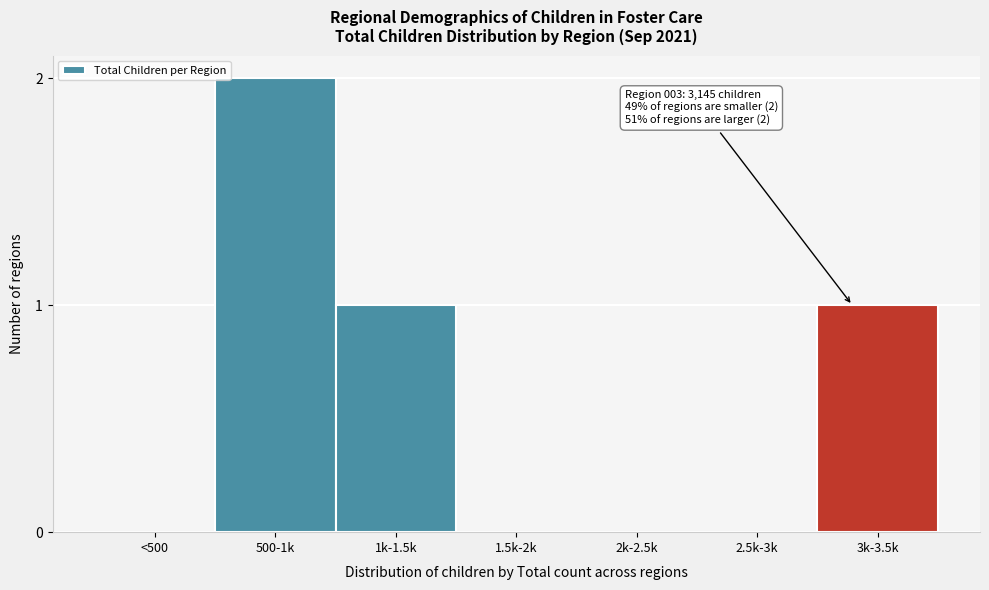

Reading right to left, transcribe all the data shown in this chart.

3k-3.5k=1	2.5k-3k=0	2k-2.5k=0	1.5k-2k=0	1k-1.5k=1	500-1k=2	<500=0